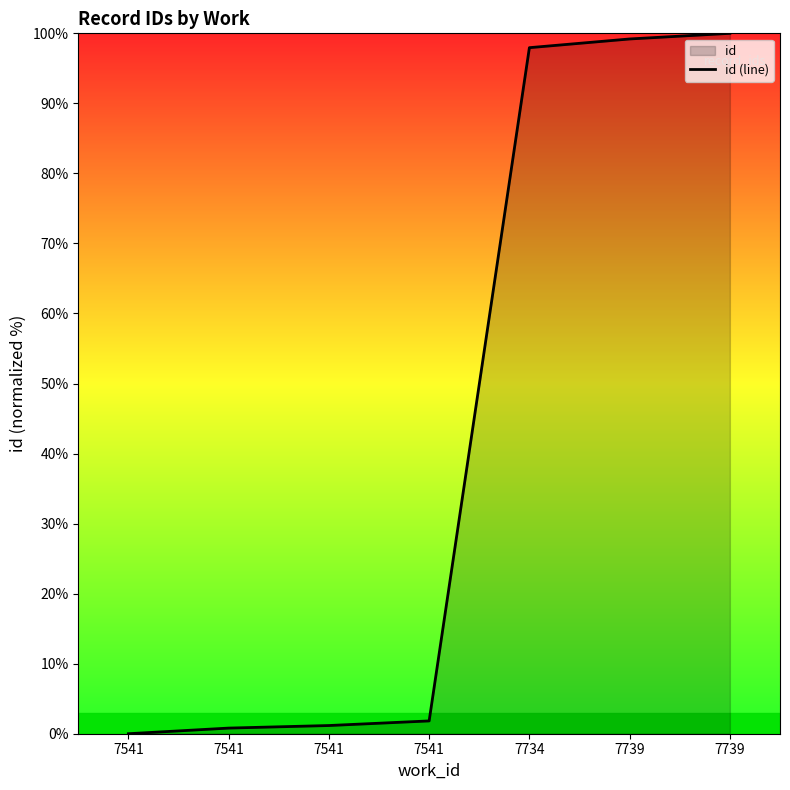

Between 7541 and 7541, which is larger?

7541